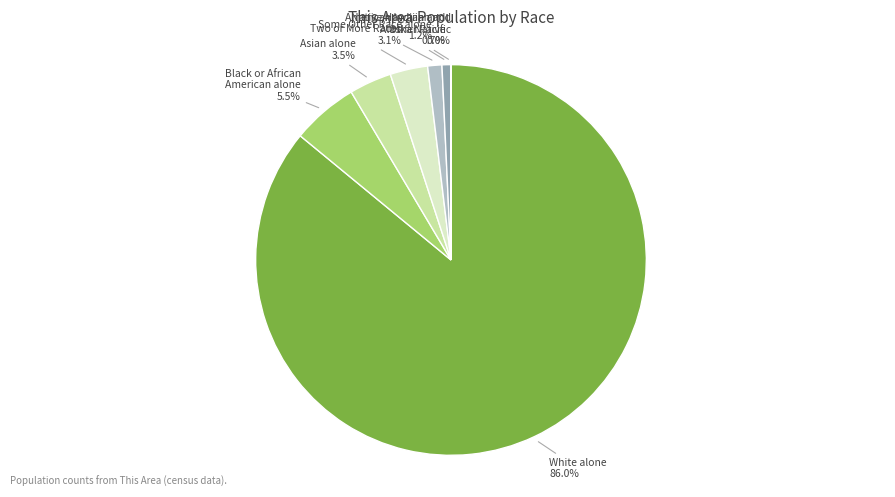

To the nearest percent, what portion does White alone represent?

86%